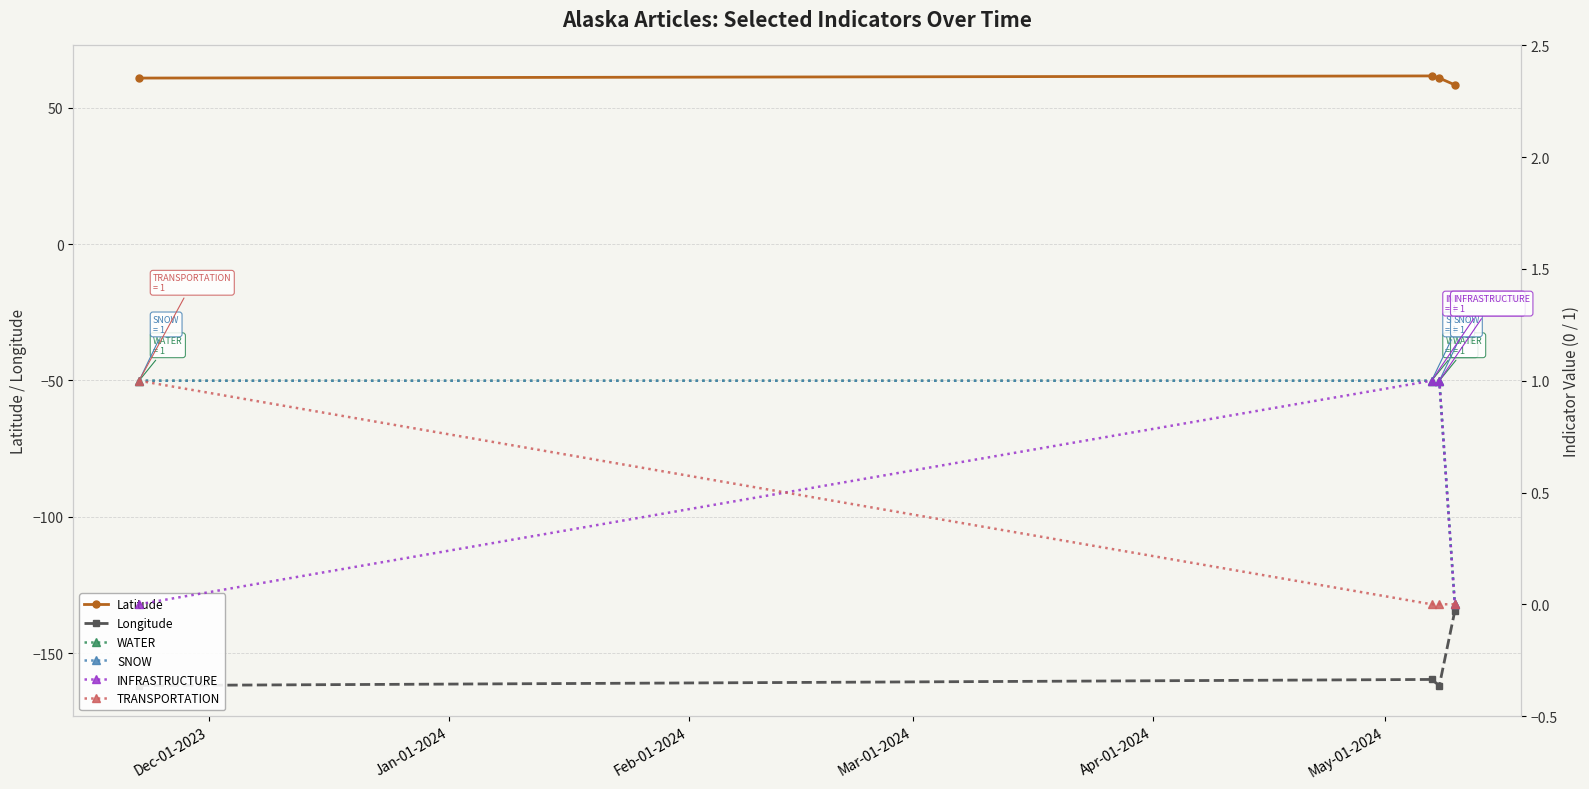

What is the value of the Latitude point at the 1st from the left?

60.8